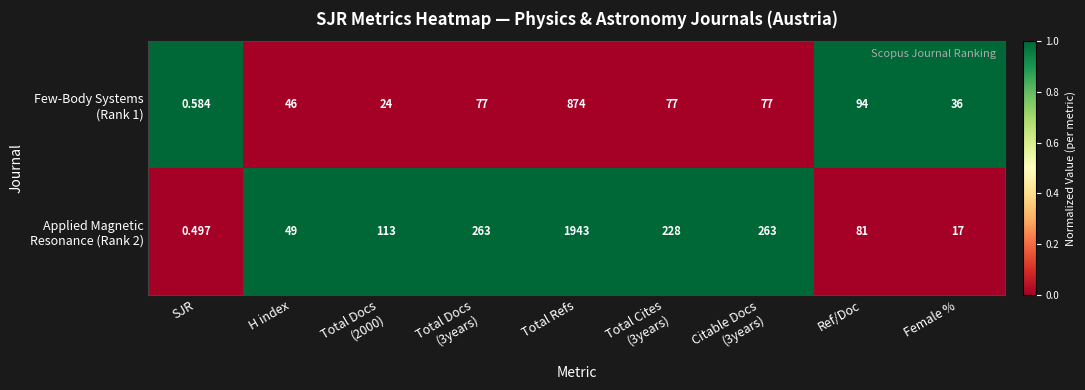

How many categories are shown in the chart?

9